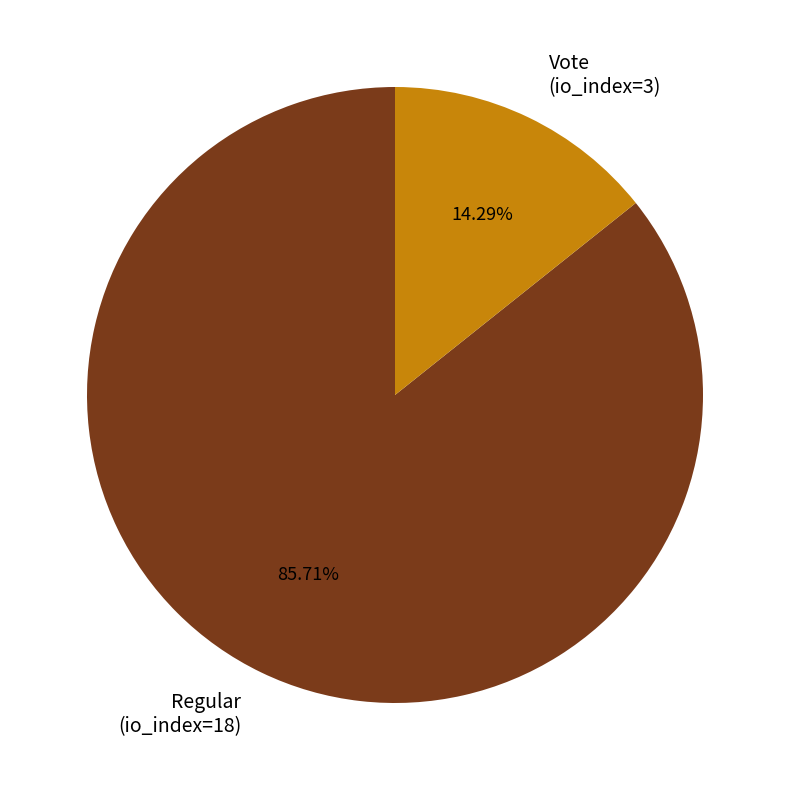

True or false: Regular (io_index=18) accounts for 96% of the total.

False